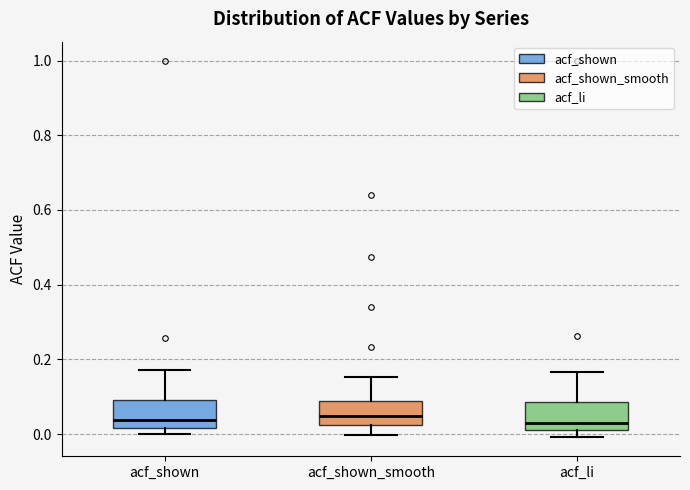

Reading left to right, transcribe this box plot: for each box, give where its median line is, the range the box spans, and where its two whiskers end, as read against the y-axis. The values are not printed on the chart, so give them approximately, as read against the axis.

acf_shown: median 0.04, box 0.02 to 0.10, whiskers 0.00 to 0.18
acf_shown_smooth: median 0.04, box 0.02 to 0.08, whiskers 0.00 to 0.16
acf_li: median 0.02 (just above the box's lower edge), box 0.02 to 0.08, whiskers 0.00 to 0.16